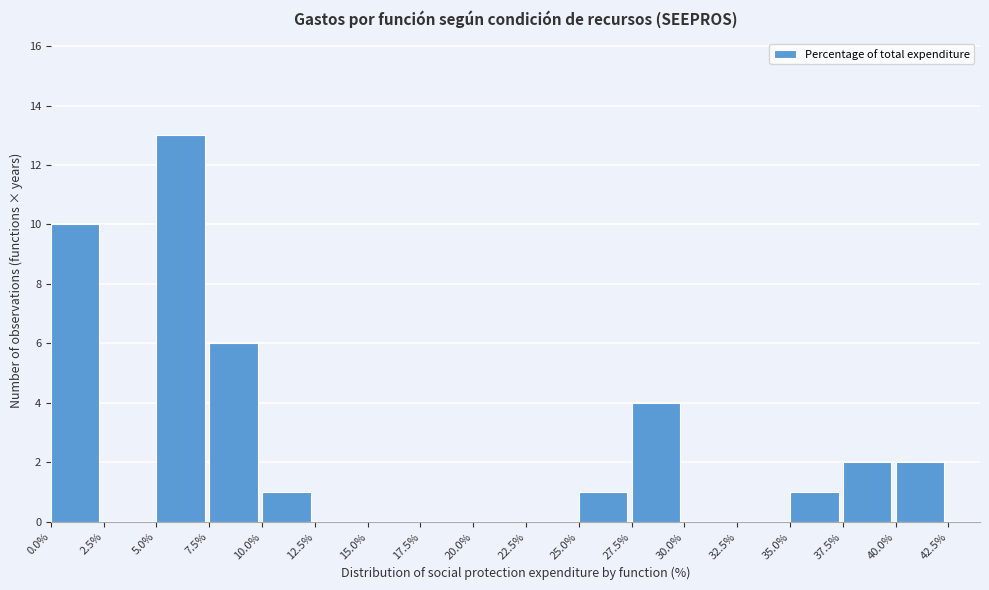

Reading left to right, list every bar in this chart as the range it spans on the x-axis followed by its height. The values are not printed on the chart, so give them approximately, as read against the axis.

0.0% to 2.5%: 10
2.5% to 5.0%: 0
5.0% to 7.5%: 13
7.5% to 10.0%: 6
10.0% to 12.5%: 1
12.5% to 15.0%: 0
15.0% to 17.5%: 0
17.5% to 20.0%: 0
20.0% to 22.5%: 0
22.5% to 25.0%: 0
25.0% to 27.5%: 1
27.5% to 30.0%: 4
30.0% to 32.5%: 0
32.5% to 35.0%: 0
35.0% to 37.5%: 1
37.5% to 40.0%: 2
40.0% to 42.5%: 2